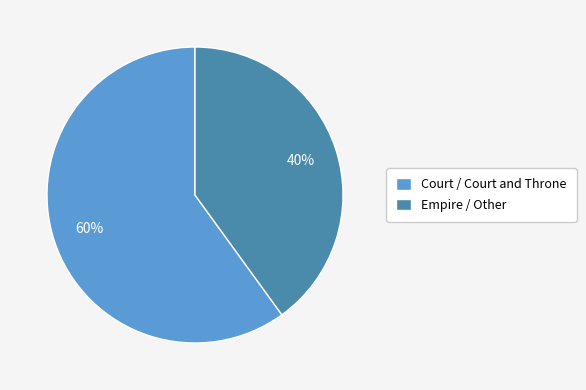

Is there a majority slice in this chart?

Yes